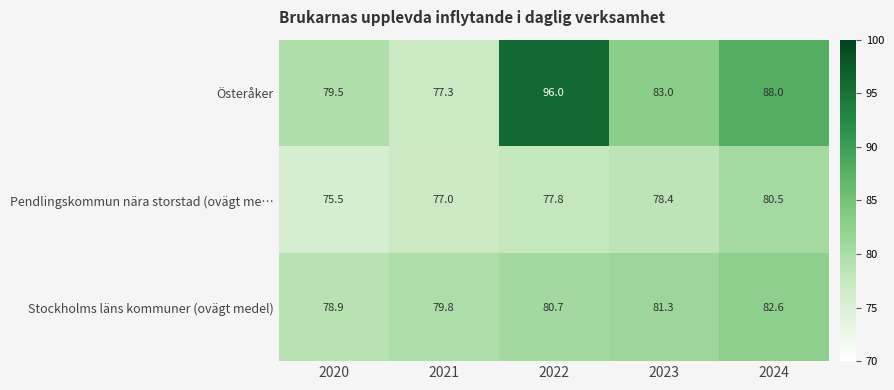

Reading left to right, list all the values displayed in this chart.

Österåker: 79.5	77.3	96.0	83.0	88.0
Pendlingskommun nära storstad (ovägt me…: 75.5	77.0	77.8	78.4	80.5
Stockholms läns kommuner (ovägt medel): 78.9	79.8	80.7	81.3	82.6